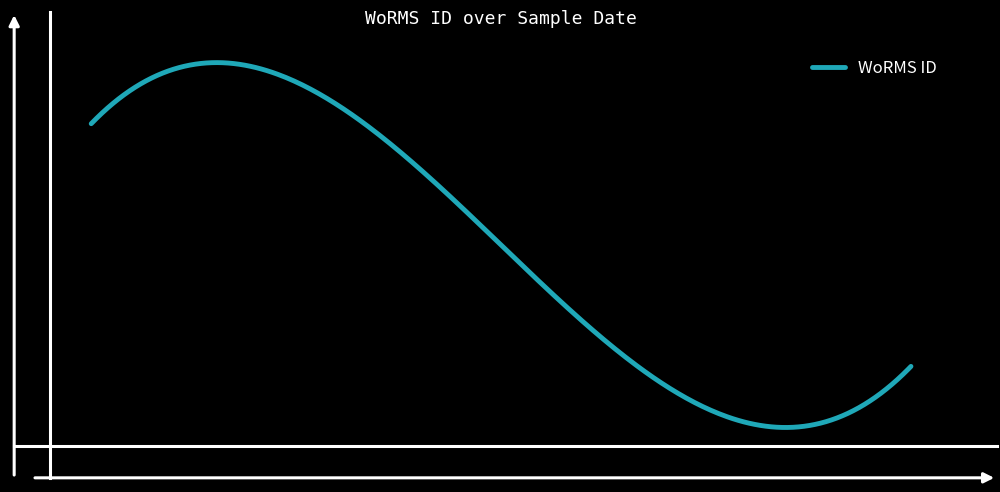

True or false: the data has more than 2 interior local peaks.

False